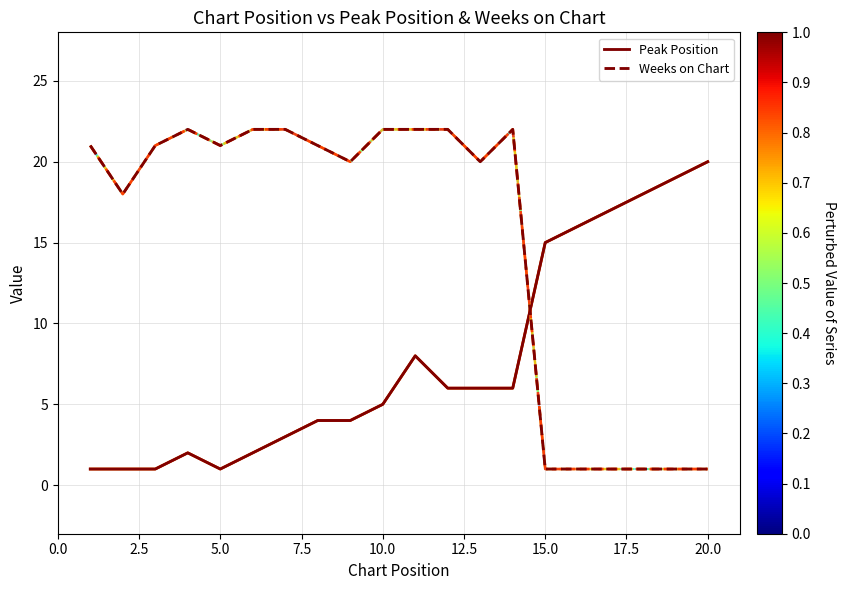

Reading left to right, transcribe all the data shown in this chart.

Peak Position: 1	1	1	2	1	2	3	4	4	5	8	6	6	6	15	16	17	18	19	20
Weeks on Chart: 21	18	21	22	21	22	22	21	20	22	22	22	20	22	1	1	1	1	1	1